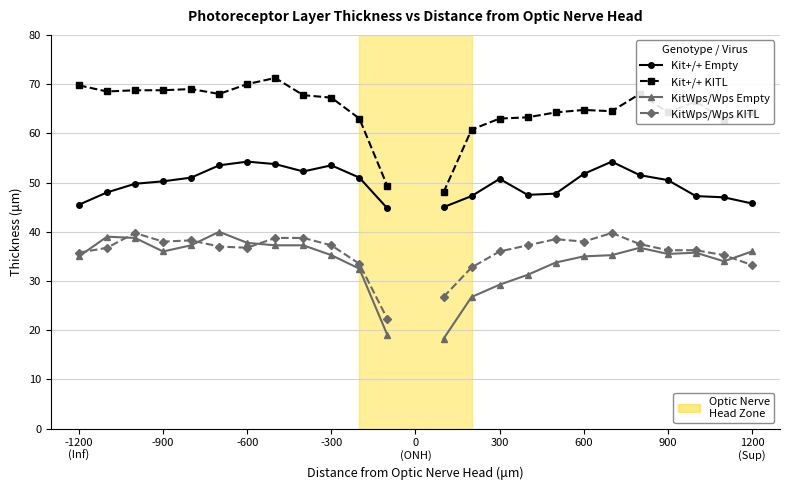

In KitWps/Wps Empty, how many points are lower than both neighbors (excluding endpoints)?

3